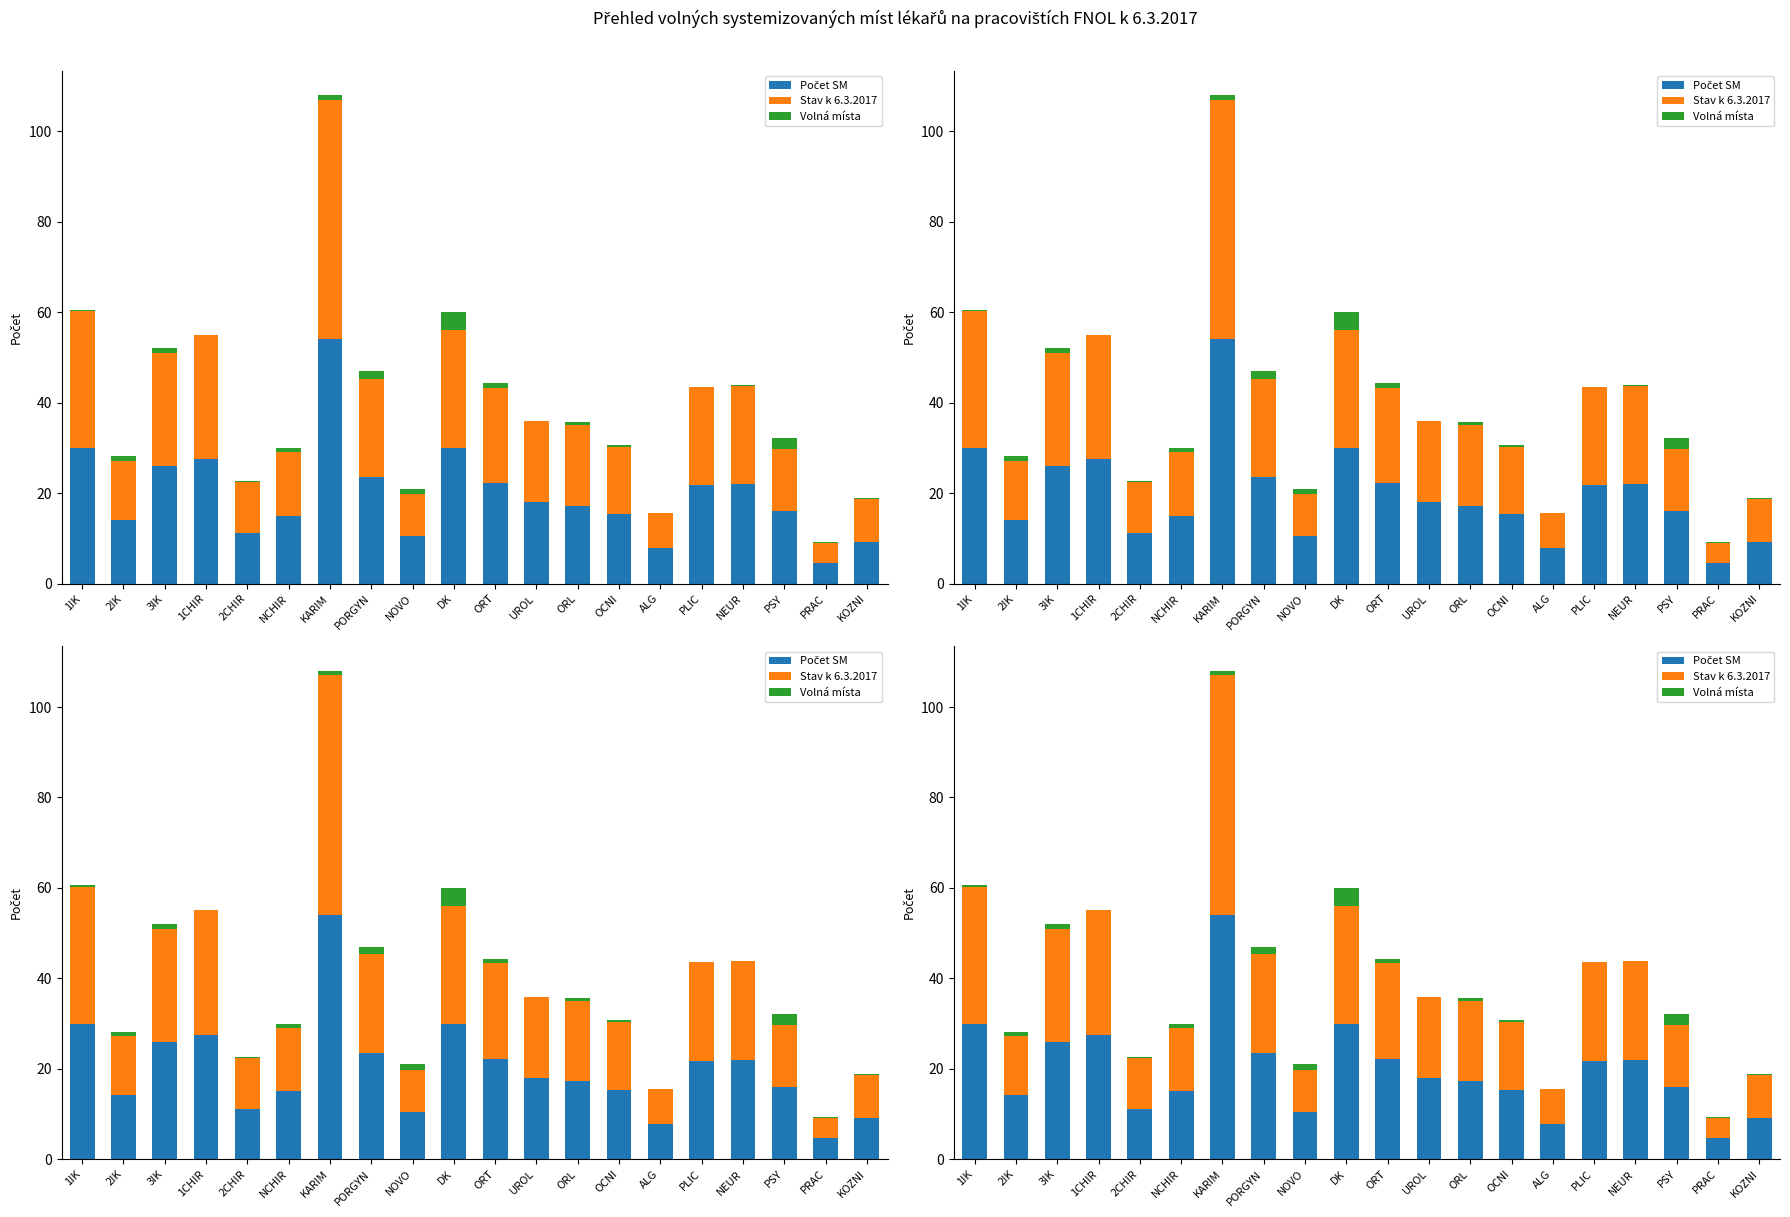

Read the Stav k 6.3.2017 value at NEUR.

21.8